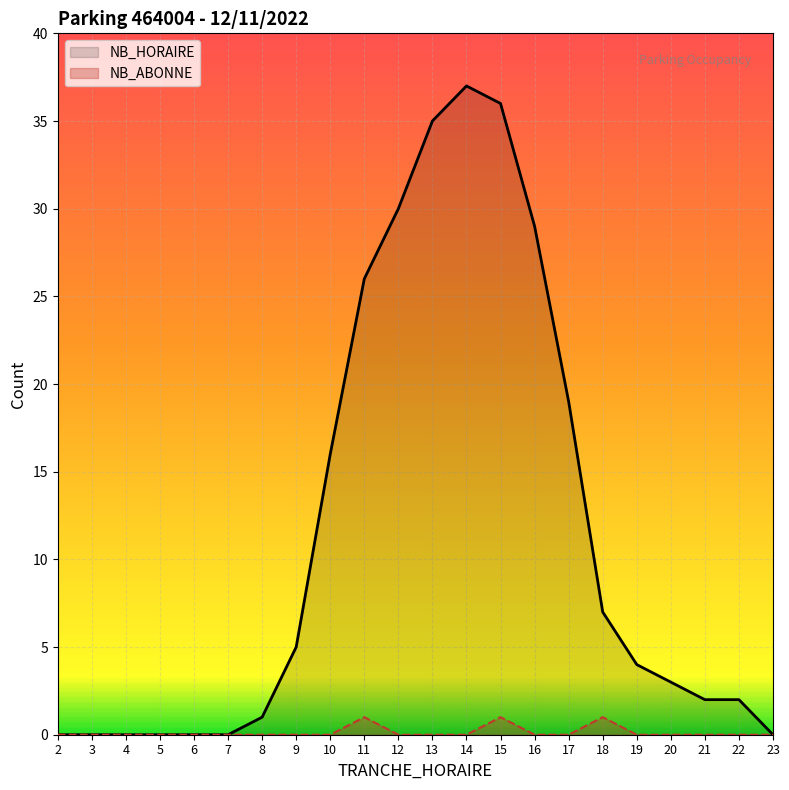

Which category has the highest value in the NB_ABONNE series?

11